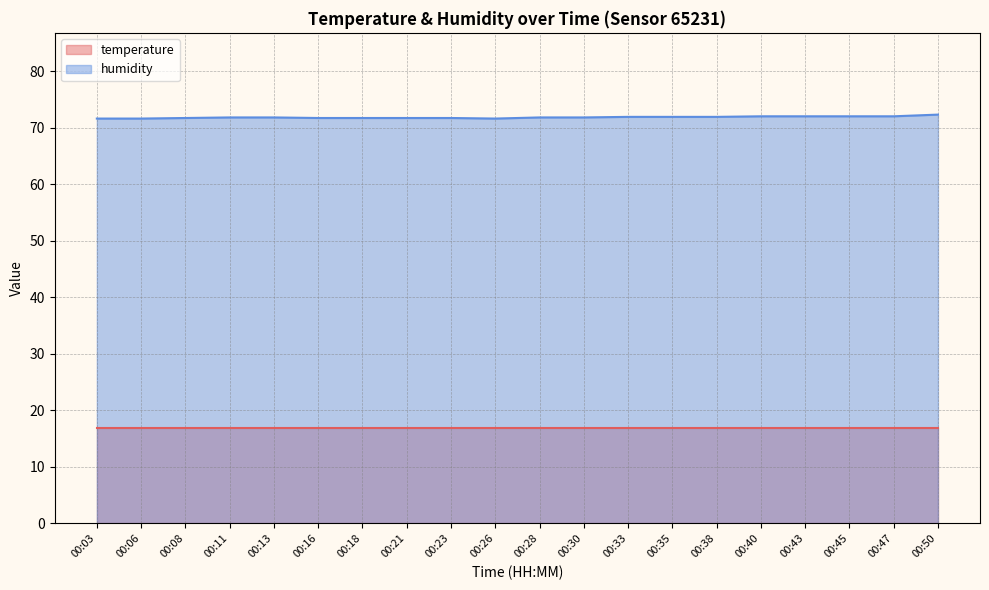

Is the value of humidity at 00:33 greater than the value of temperature at 00:47?

Yes